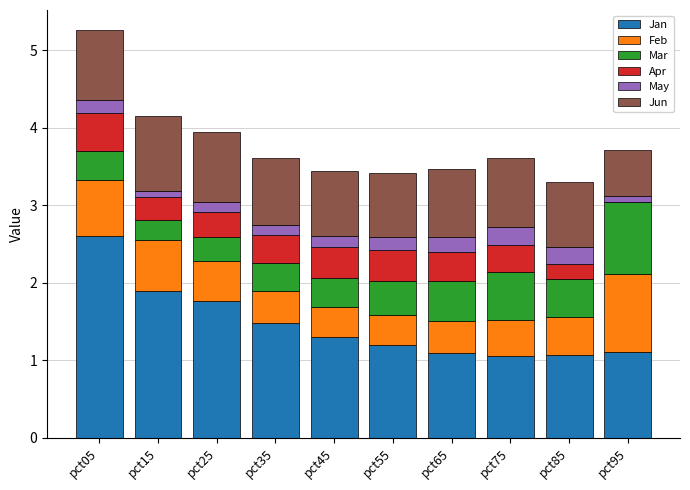

What is the sum of all Jan values?

14.6